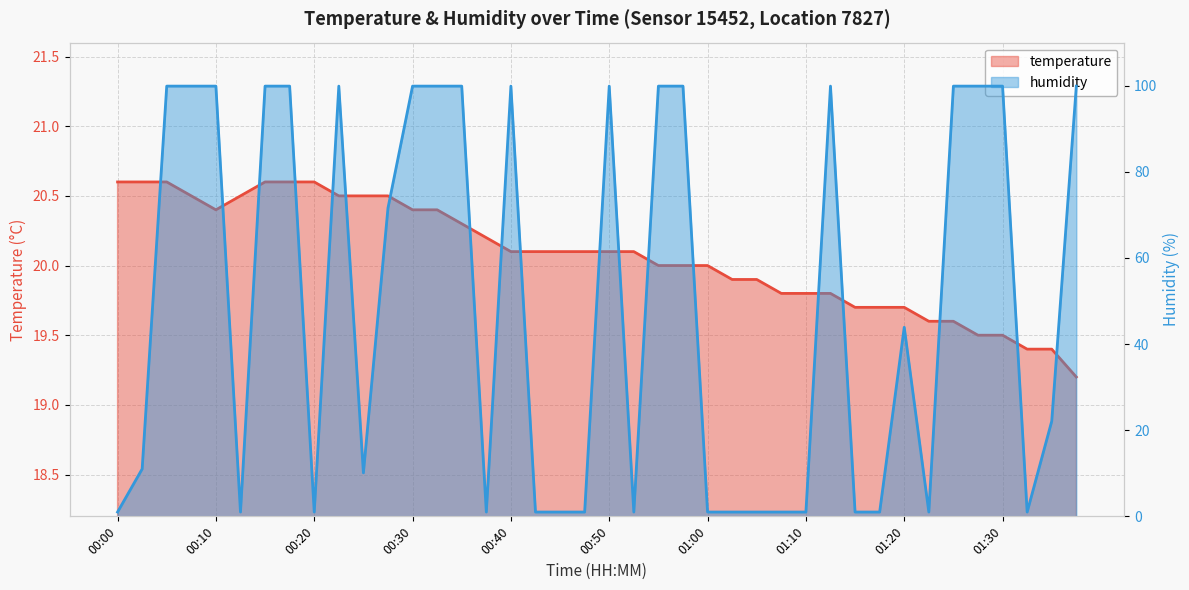

Which has a higher value, 00:12 or 01:07?

00:12